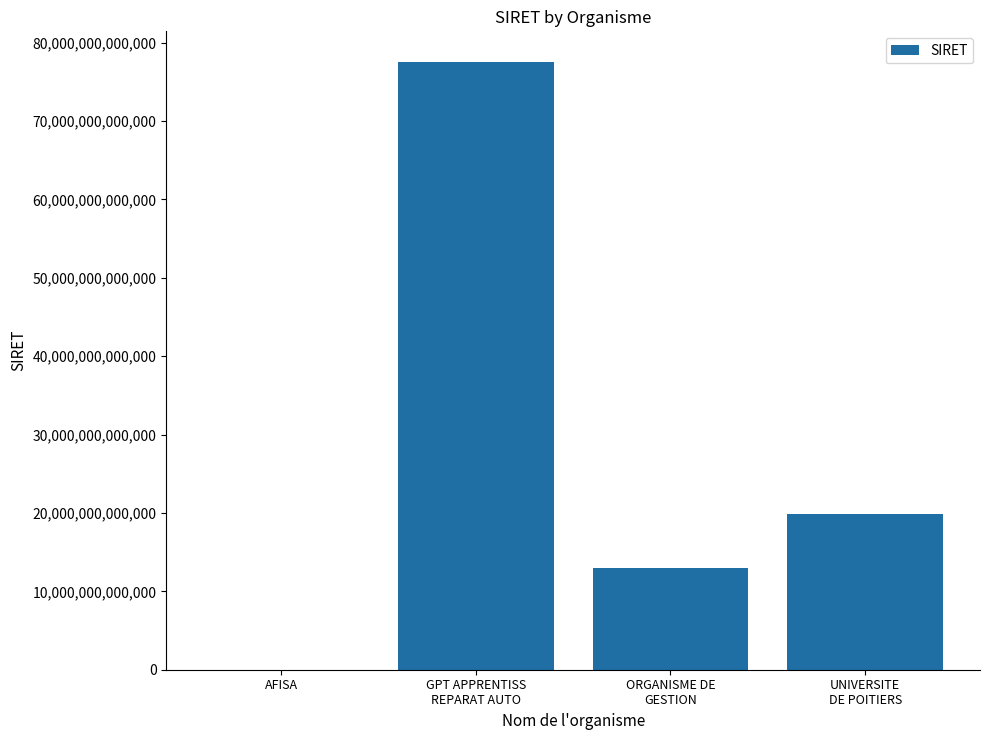

At which label is the value closest to 38784405600016?

UNIVERSITE
DE POITIERS